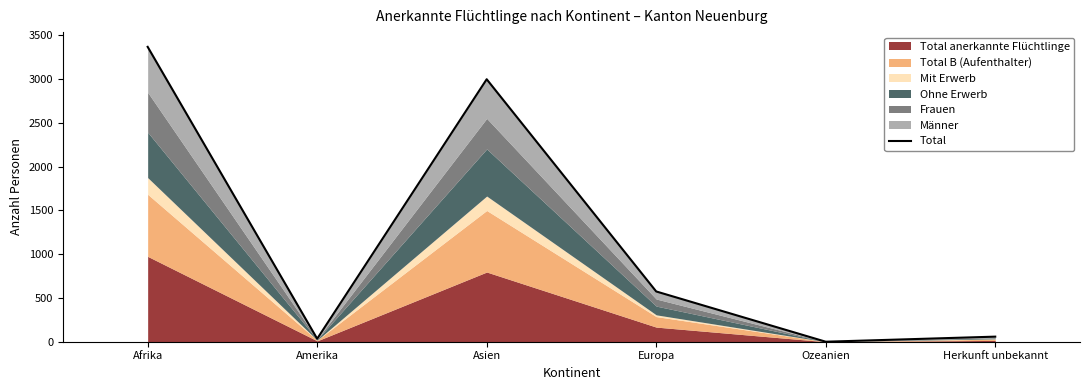

Rank the categories by value from highest to lowest.

Afrika, Asien, Europa, Herkunft unbekannt, Amerika, Ozeanien